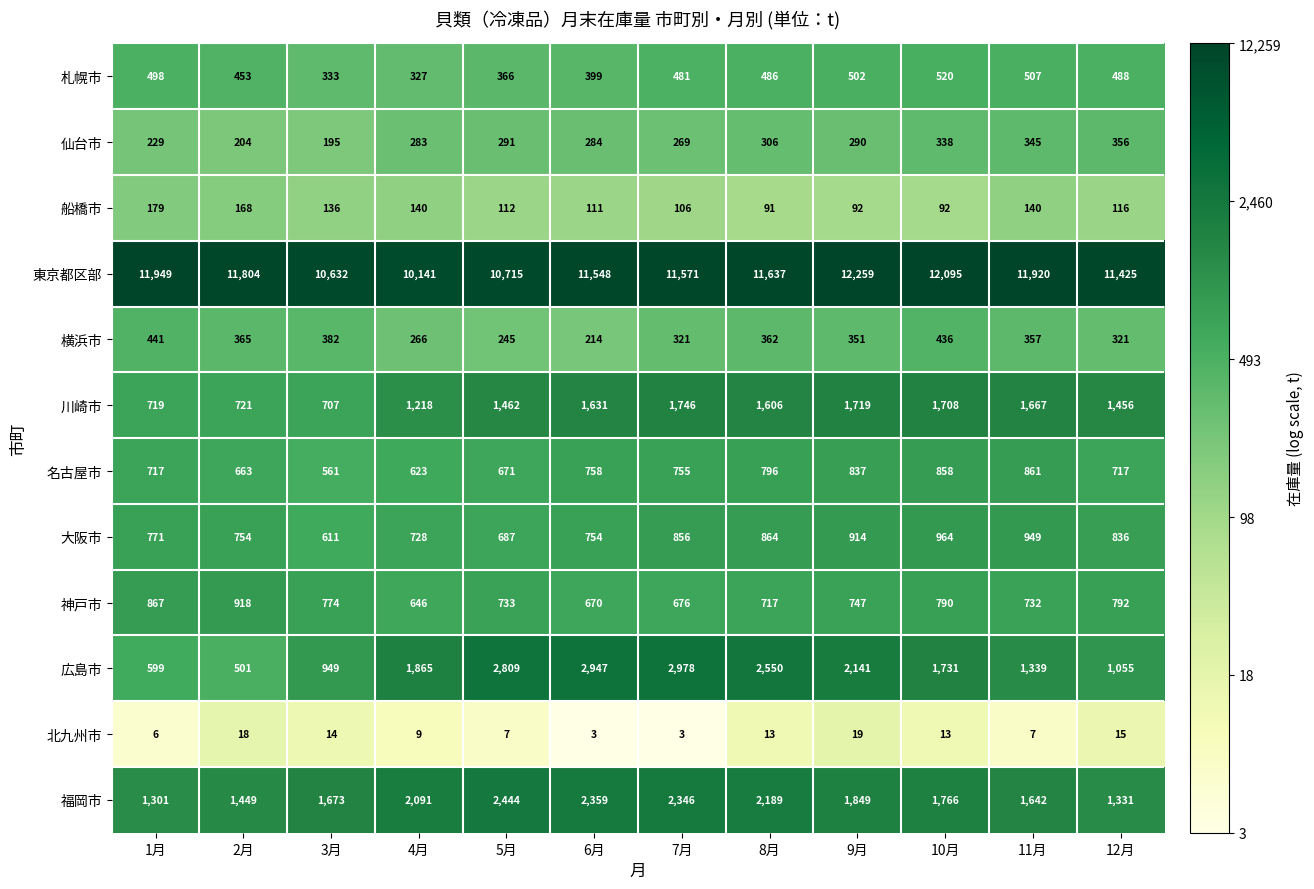

The value of 大阪市 at 11月 is 1354. True or false?

False